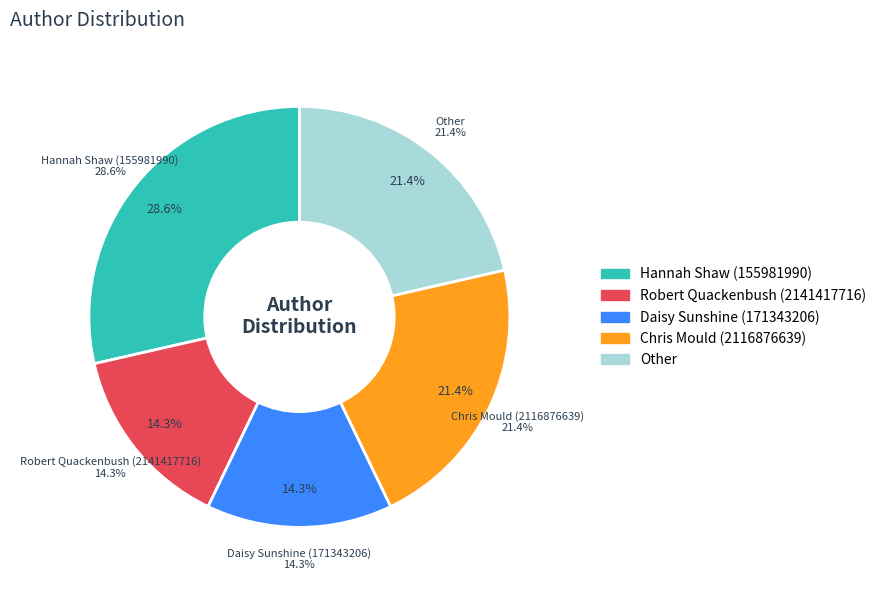

Rank the categories by value from highest to lowest.

Hannah Shaw (155981990), Chris Mould (2116876639), Other, Robert Quackenbush (2141417716), Daisy Sunshine (171343206)